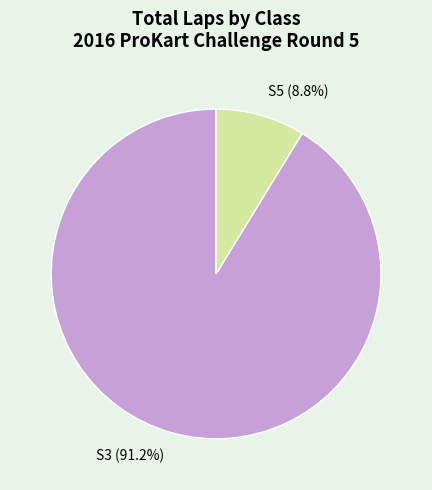

Rank the categories by value from lowest to highest.

S5 (8.8%), S3 (91.2%)